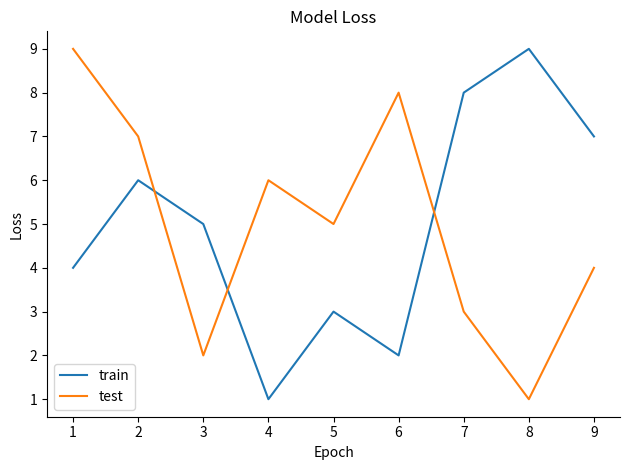

What is the highest value of the test series?

9